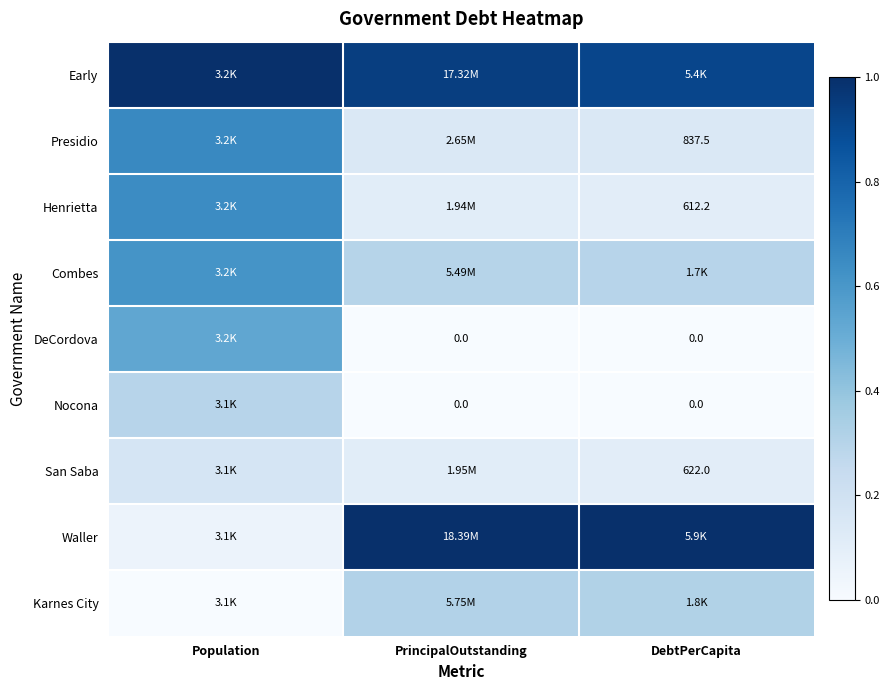

Where is DeCordova nearest to the value 0?

PrincipalOutstanding